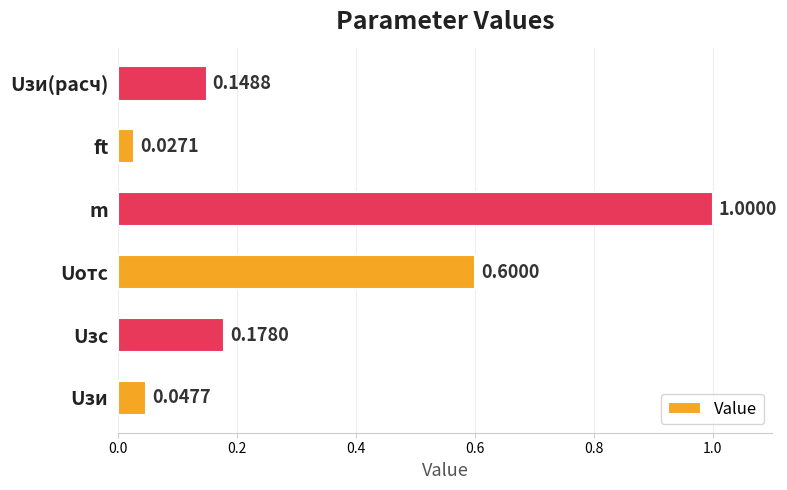

Which has a higher value, ft or Uзи(расч)?

Uзи(расч)